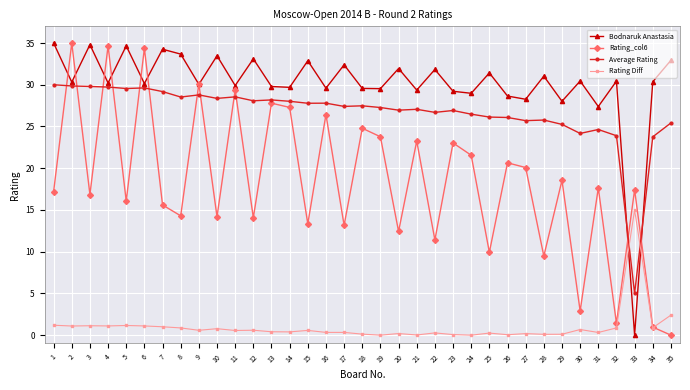

The Rating_col6 series shows 0.0 at 35. True or false?

True